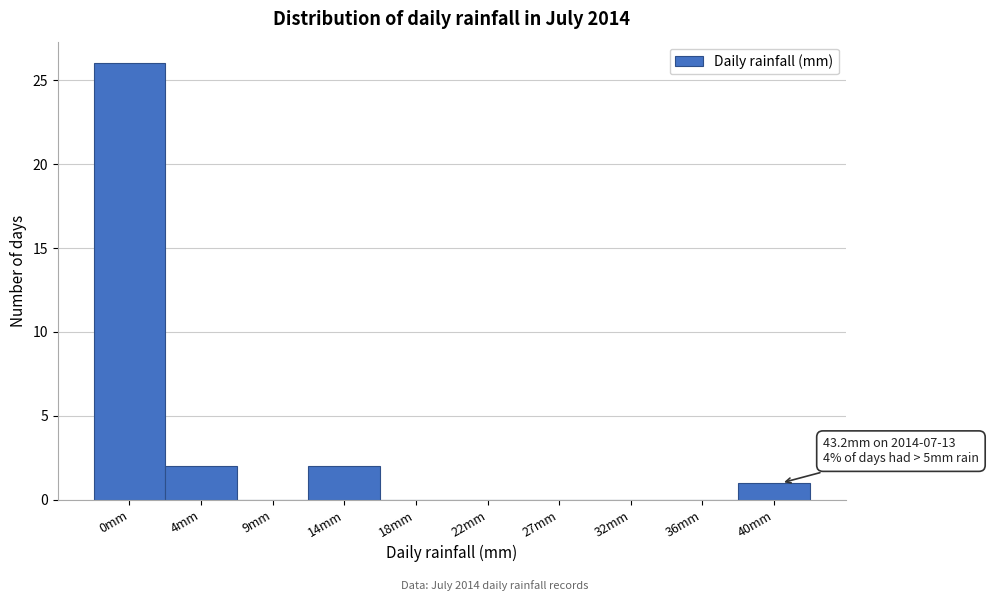

Reading right to left, list all the values displayed in this chart.

40mm=1	36mm=0	32mm=0	27mm=0	22mm=0	18mm=0	14mm=2	9mm=0	4mm=2	0mm=26